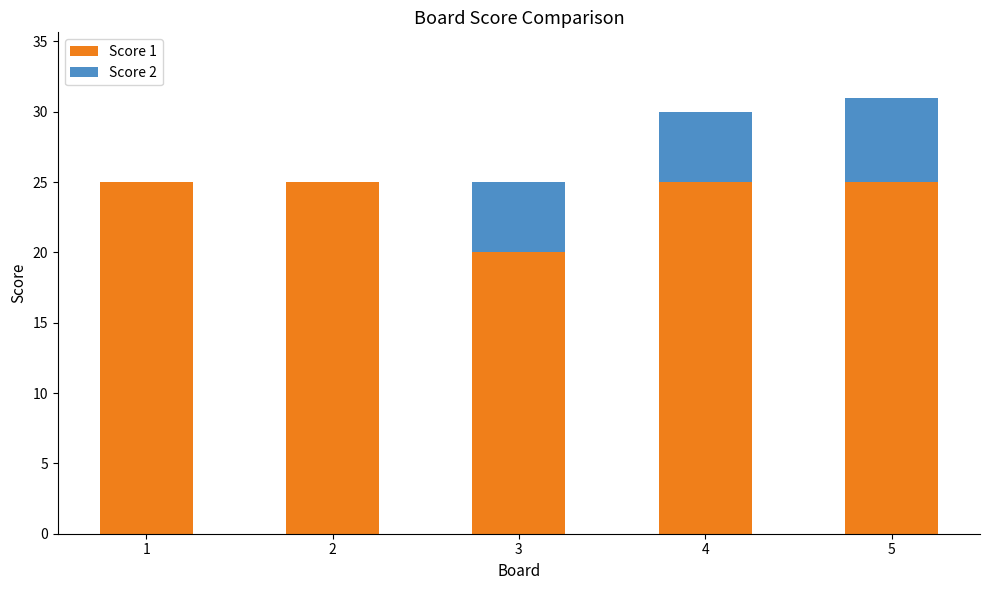

At which label is Score 1 closest to 22?

3